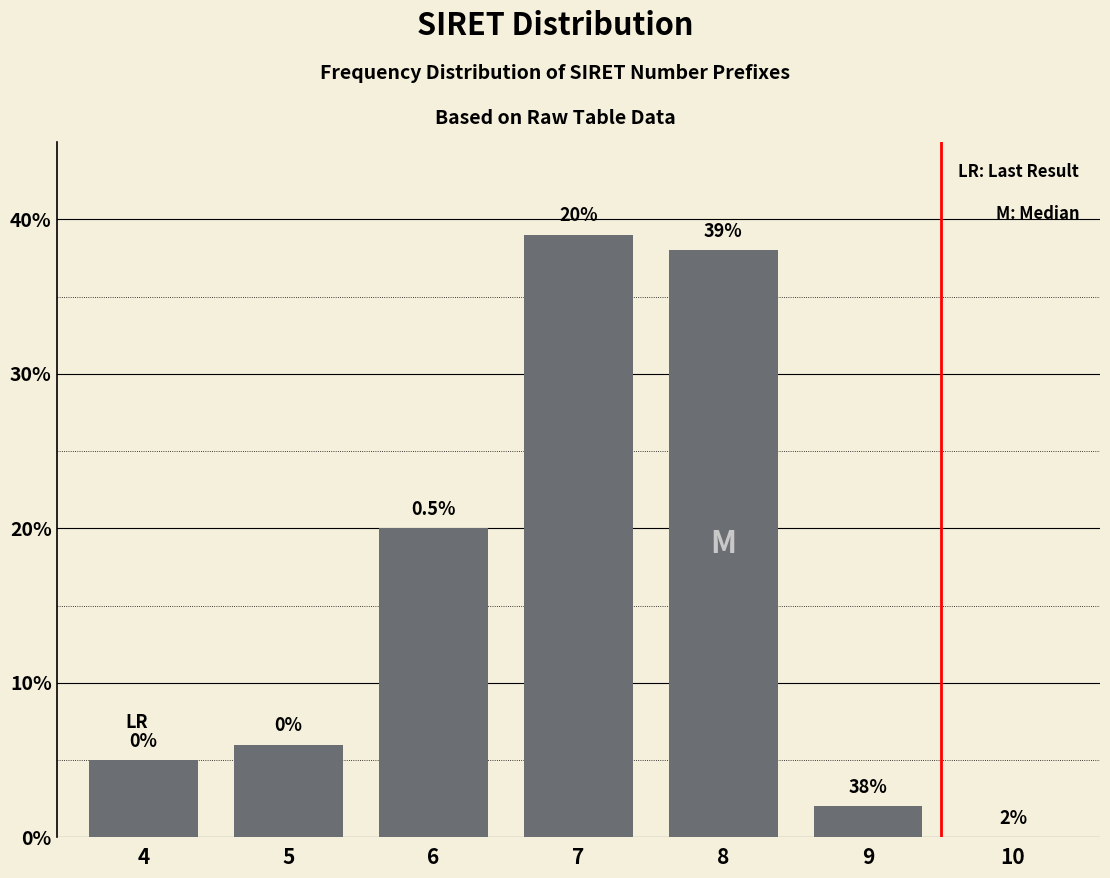

Reading right to left, transcribe all the data shown in this chart.

10=0	9=2	8=38	7=39	6=20	5=6	4=5